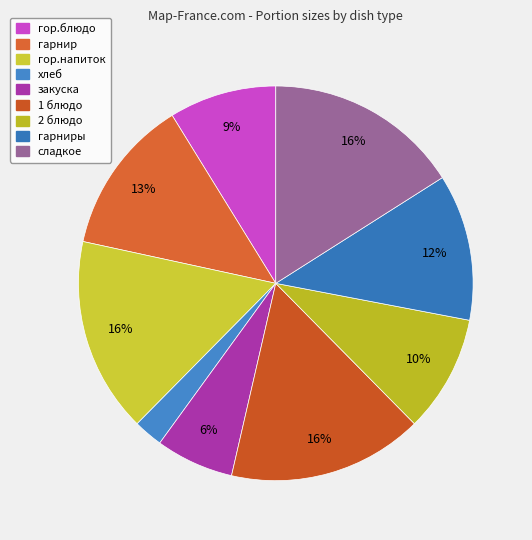

What portion of the pie excludes 2 блюдо?

90.4%